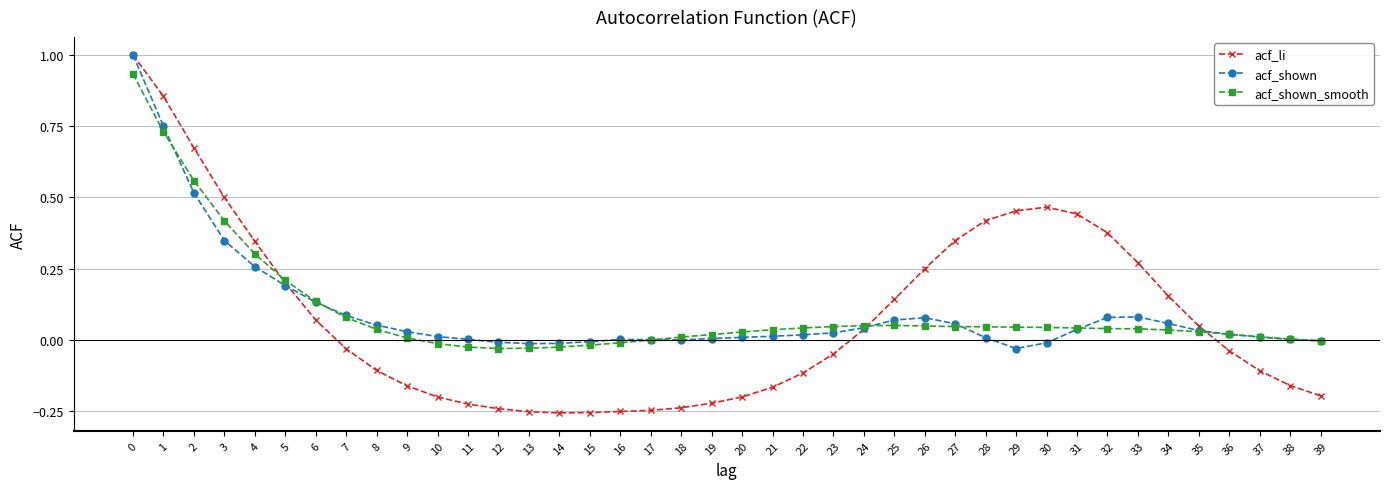

What is the greatest value displayed?

1.0